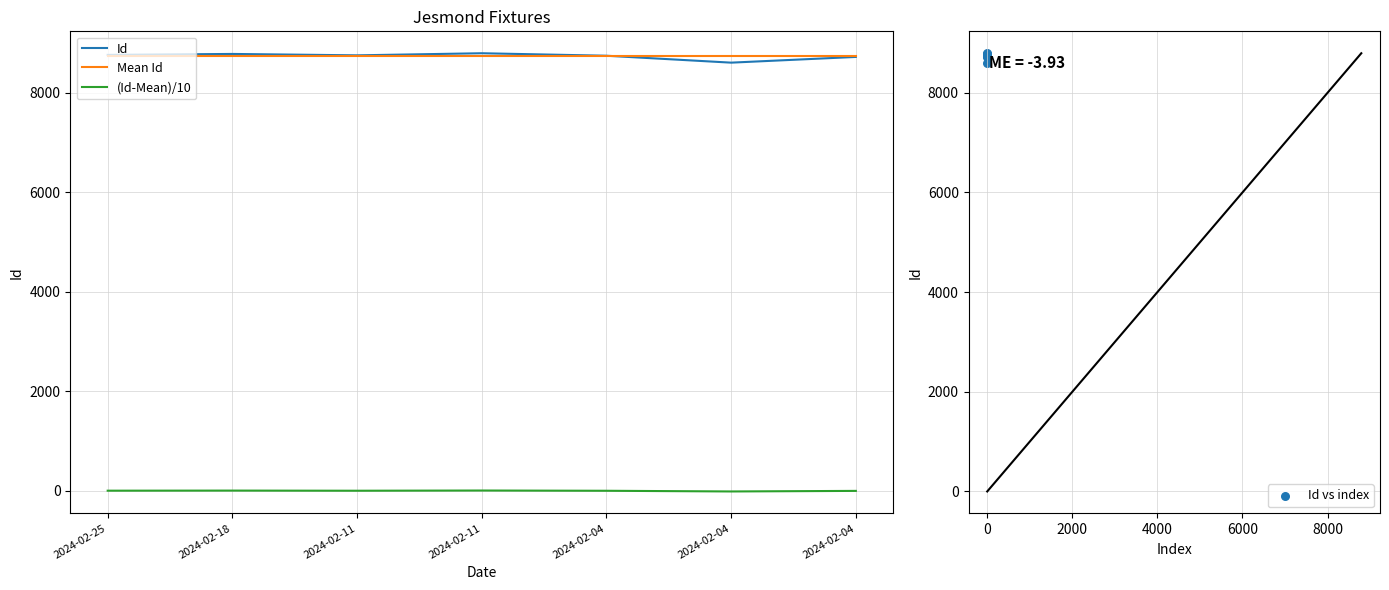

What are all the series names shown in the legend?

Id, Mean Id, (Id-Mean)/10, Id vs index